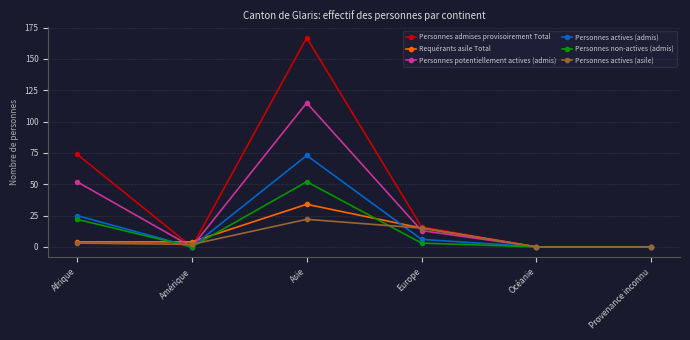

Where is Requérants asile Total nearest to the value 17?

Europe